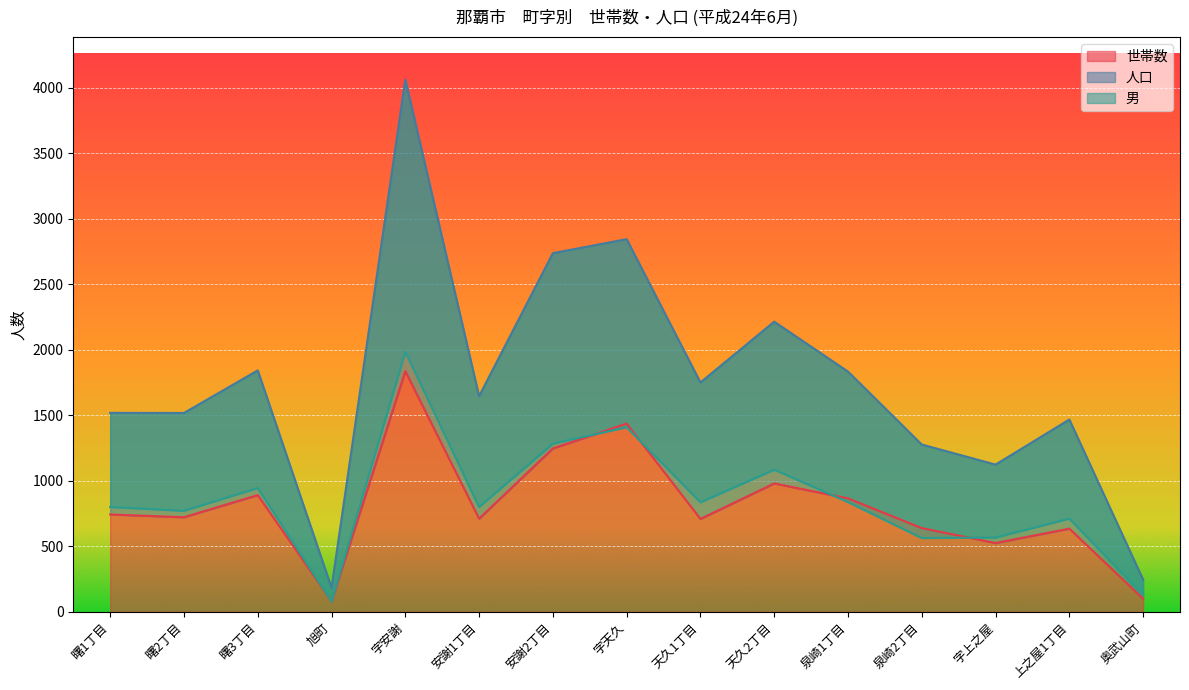

What is the value of the 世帯数 point at the 4th from the left?

81